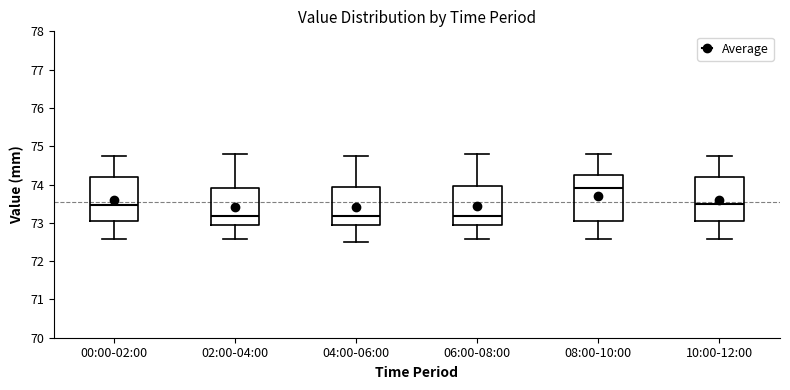

Reading left to right, read every box against the y-axis: the position of its median line, the range the box covers, and the ends of its whiskers. The values are not printed on the chart, so give them approximately, as read against the axis.

00:00-02:00: median 73.5, box 73.1 to 74.2, whiskers 72.6 to 74.8
02:00-04:00: median 73.2, box 73.0 to 73.9, whiskers 72.6 to 74.8
04:00-06:00: median 73.2, box 73.0 to 73.9, whiskers 72.5 to 74.8
06:00-08:00: median 73.2, box 73.0 to 74.0, whiskers 72.6 to 74.8
08:00-10:00: median 73.9, box 73.1 to 74.3, whiskers 72.6 to 74.8
10:00-12:00: median 73.5, box 73.1 to 74.2, whiskers 72.6 to 74.8